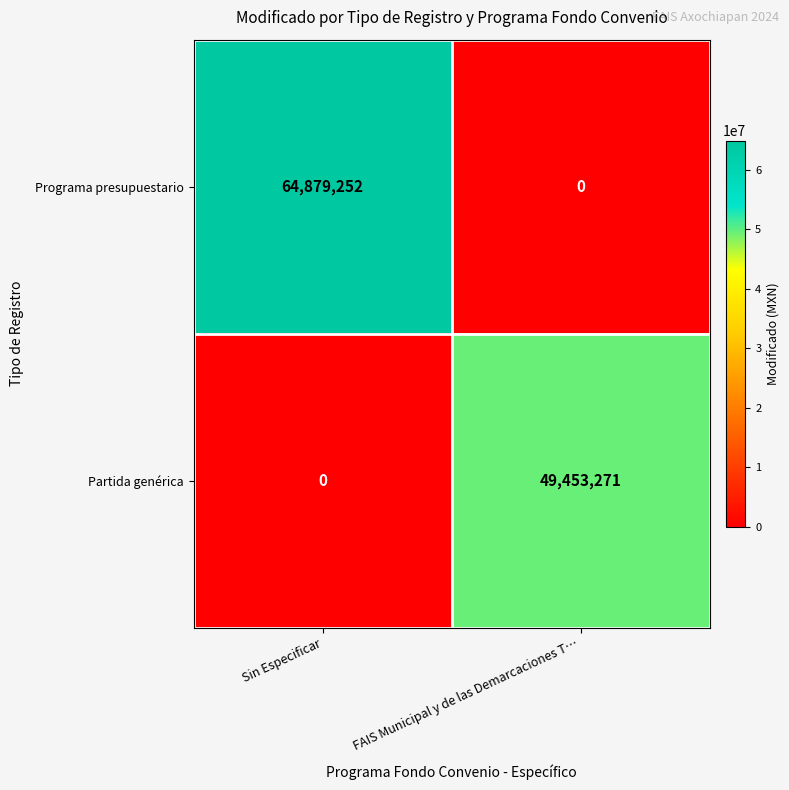

Where is Partida genérica nearest to the value 24726635?

Sin Especificar